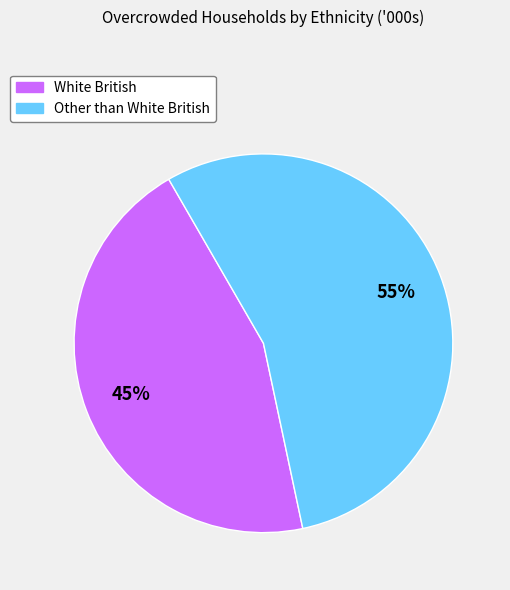

What percentage is the White British slice, to the nearest percent?

45%